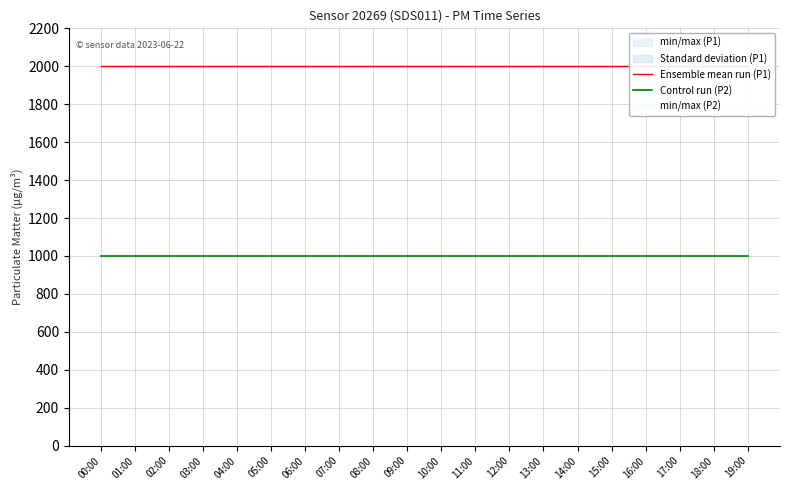

What is the average value of the Ensemble mean run (P1) series?

1999.9